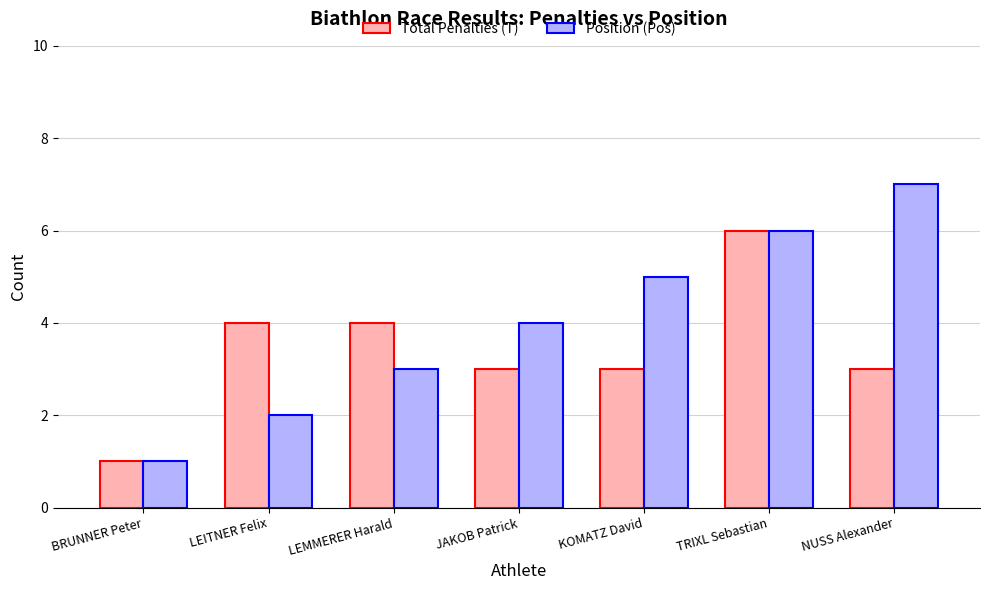

Rank the series by their maximum value, from highest to lowest.

Position (Pos), Total Penalties (T)